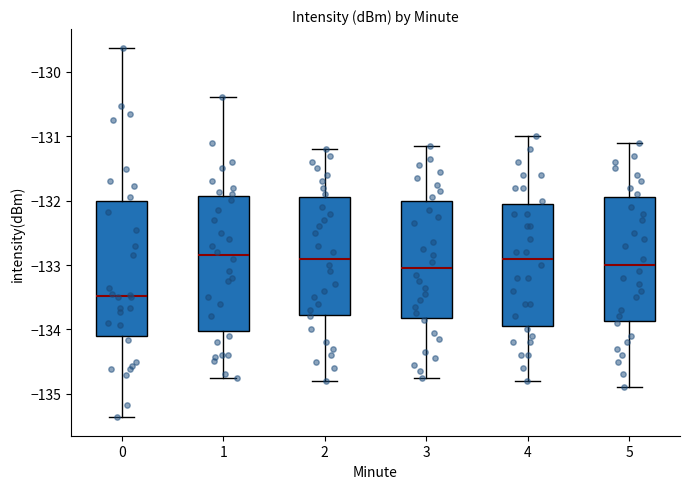

Where does the median line of the box at x = 3 sit on the y-axis? The values are not printed on the chart, so give them approximately, as read against the axis.

-133.0